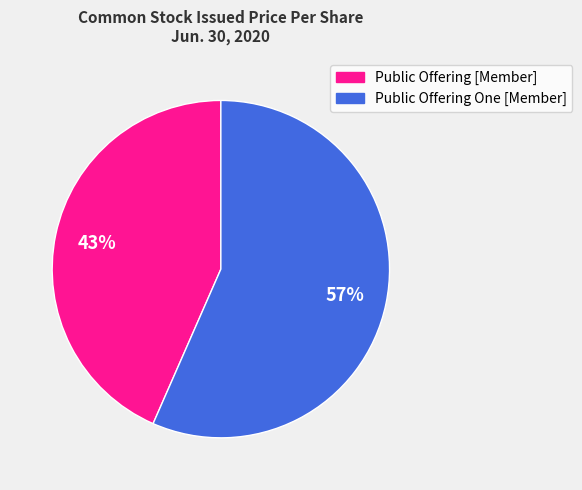

To the nearest percent, what is the combined percentage of Public Offering [Member] and Public Offering One [Member]?

100%